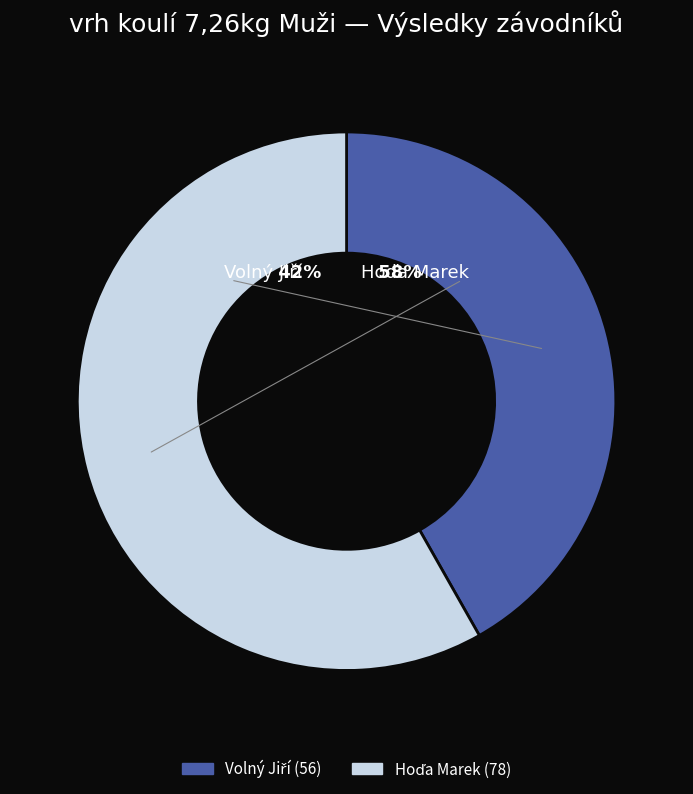

Do Volný Jiří and Hoďa Marek together represent more than half of the pie?

Yes